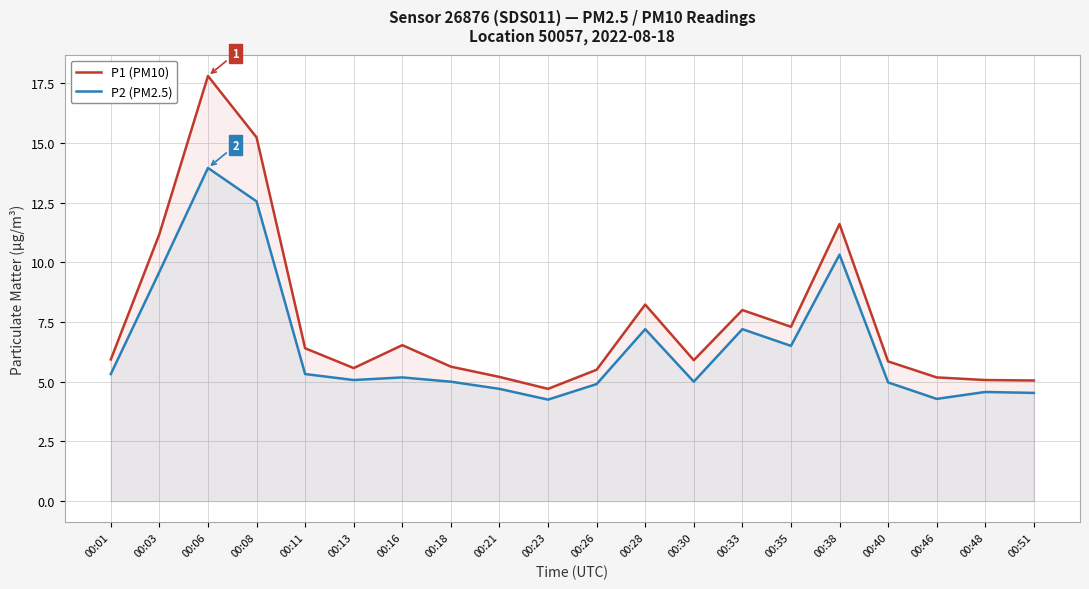

Reading right to left, transcribe all the data shown in this chart.

P1 (PM10): 00:51=5.0	00:48=5.1	00:46=5.2	00:40=5.8	00:38=11.6	00:35=7.3	00:33=8.0	00:30=5.9	00:28=8.2	00:26=5.5	00:23=4.7	00:21=5.2	00:18=5.6	00:16=6.5	00:13=5.6	00:11=6.4	00:08=15.2	00:06=17.8	00:03=11.2	00:01=5.9
P2 (PM2.5): 00:51=4.5	00:48=4.6	00:46=4.3	00:40=5.0	00:38=10.3	00:35=6.5	00:33=7.2	00:30=5.0	00:28=7.2	00:26=4.9	00:23=4.2	00:21=4.7	00:18=5.0	00:16=5.2	00:13=5.1	00:11=5.3	00:08=12.6	00:06=13.9	00:03=9.6	00:01=5.3